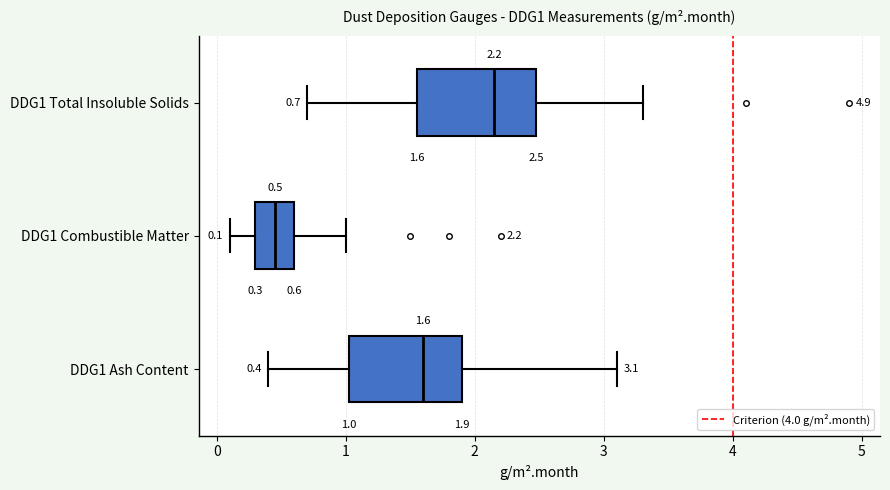

Which box has the furthest to the left median line?

DDG1 Combustible Matter